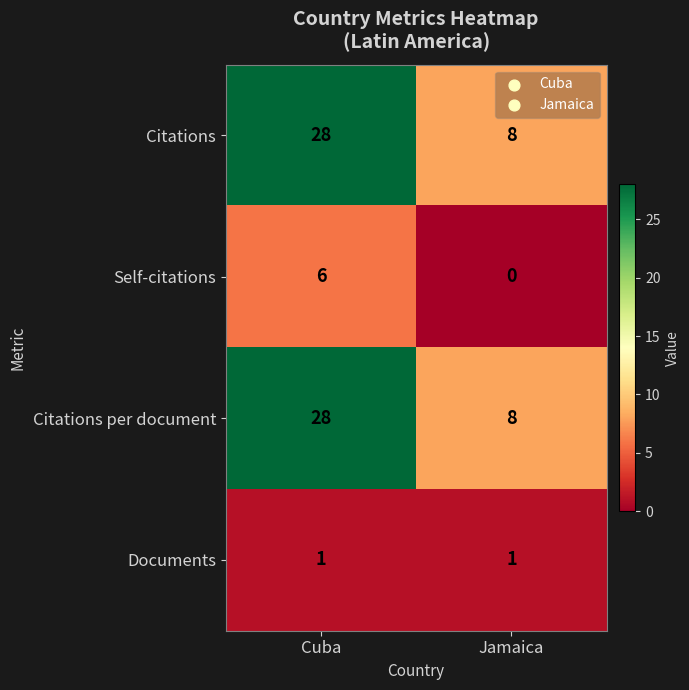

Is it true that Self-citations equals 4 at Cuba?

False